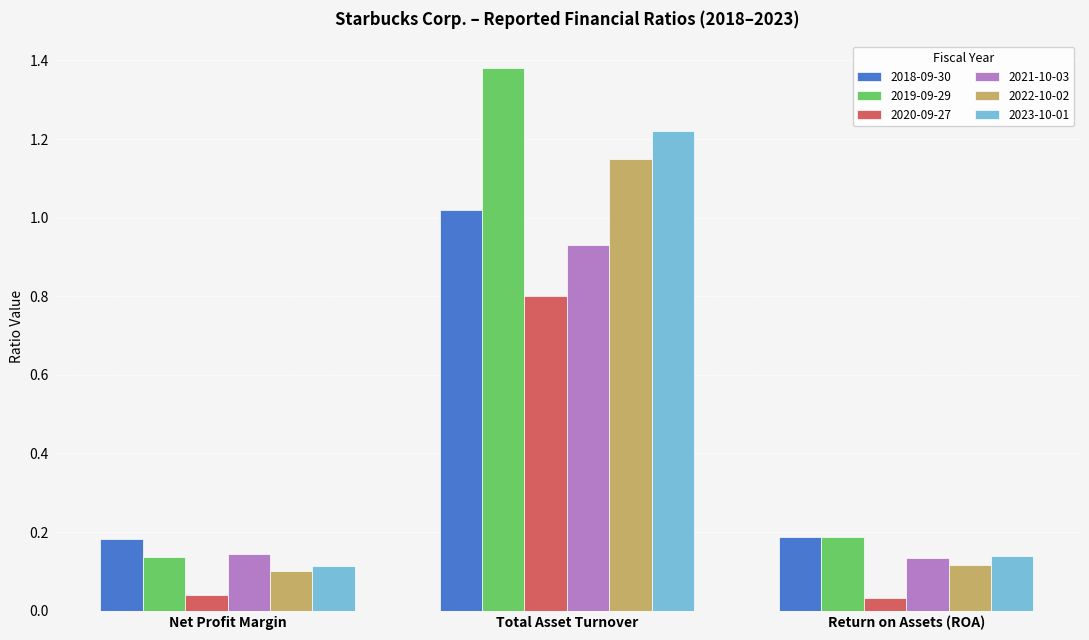

Which series changed the most between Total Asset Turnover and Return on Assets (ROA)?

2019-09-29